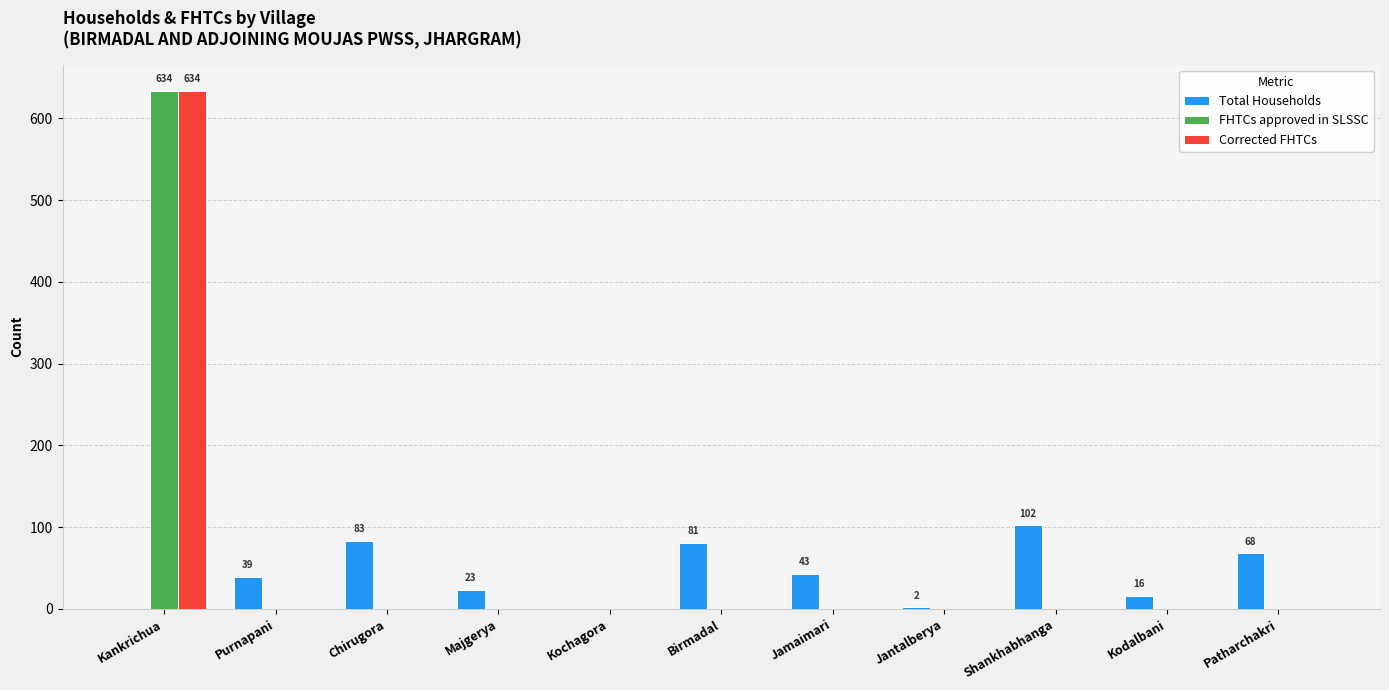

What are all the series names shown in the legend?

Total Households, FHTCs approved in SLSSC, Corrected FHTCs